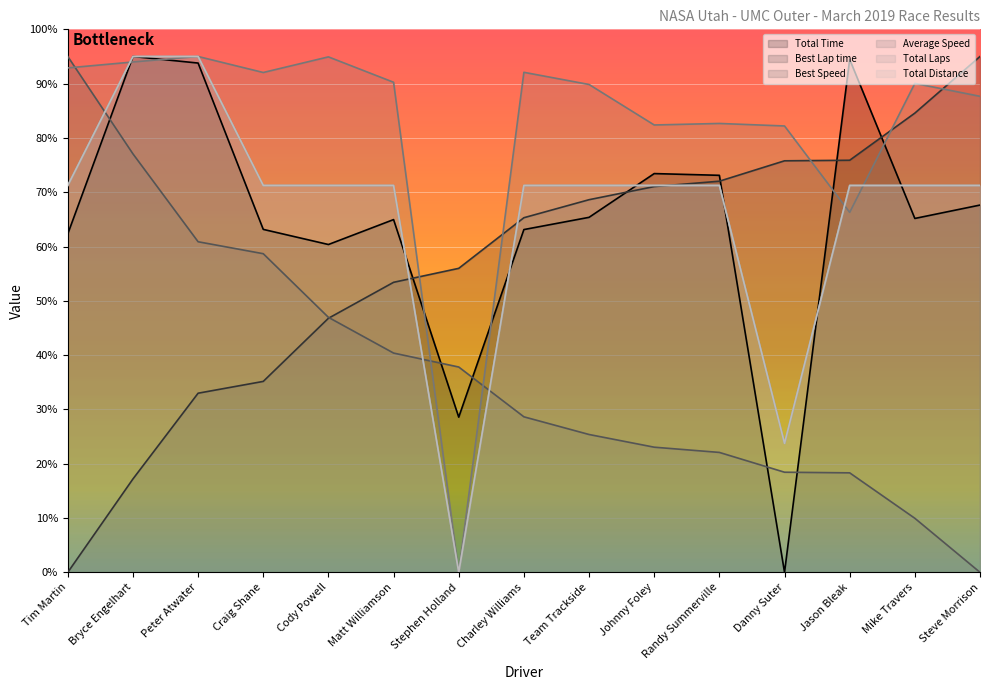

Reading left to right, extract all data points from this chart.

Total Time: 62.3	95.0	93.8	63.2	60.4	65.0	28.6	63.1	65.4	73.4	73.1	0.0	94.5	65.2	67.6
Best Lap time: 0.0	17.2	33.0	35.2	46.8	53.4	56.0	65.3	68.6	71.0	72.0	75.8	75.9	84.6	95.0
Best Speed: 95.0	77.1	60.9	58.7	47.0	40.4	37.8	28.6	25.4	23.0	22.1	18.4	18.3	10.0	0.0
Average Speed: 92.9	94.0	95.0	92.1	94.9	90.3	0.0	92.1	89.8	82.4	82.7	82.2	66.3	90.0	87.7
Total Laps: 71.2	95.0	95.0	71.2	71.2	71.2	0.0	71.2	71.2	71.2	71.2	23.8	71.2	71.2	71.2
Total Distance: 71.2	95.0	95.0	71.2	71.2	71.2	0.0	71.2	71.2	71.2	71.2	23.8	71.2	71.2	71.2